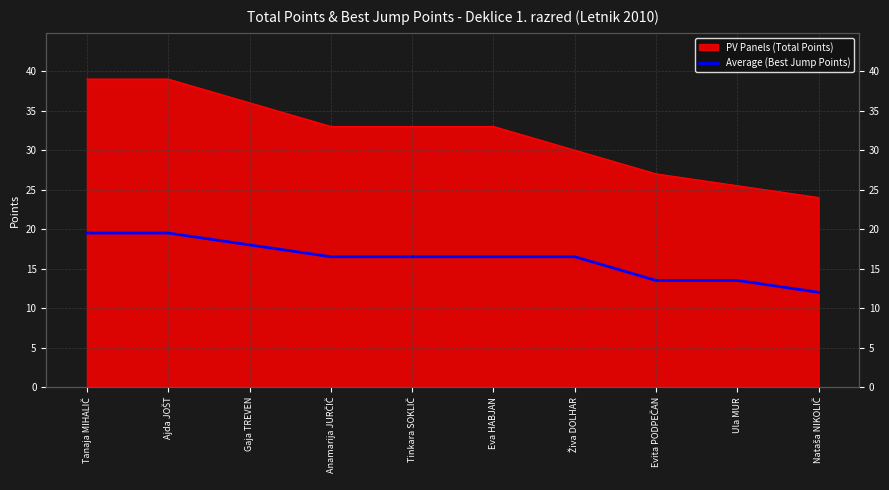

Which has a higher value, Ajda JOŠT or Tanaja MIHALIČ?

Ajda JOŠT